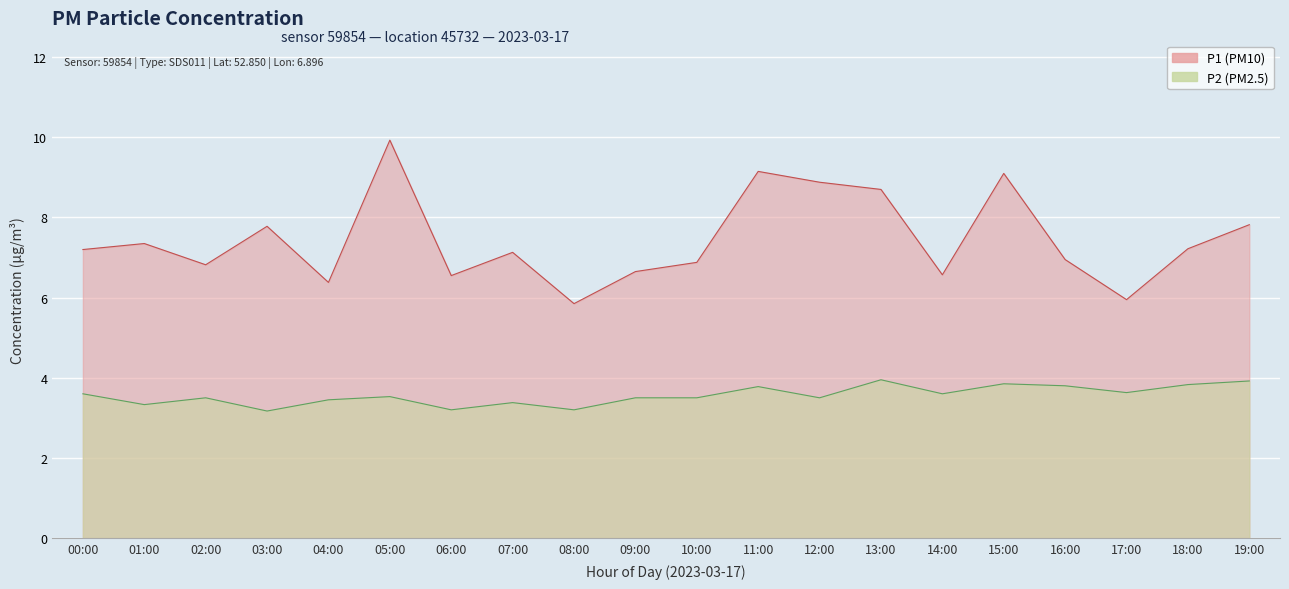

Which label corresponds to the largest value in the chart?

05:00